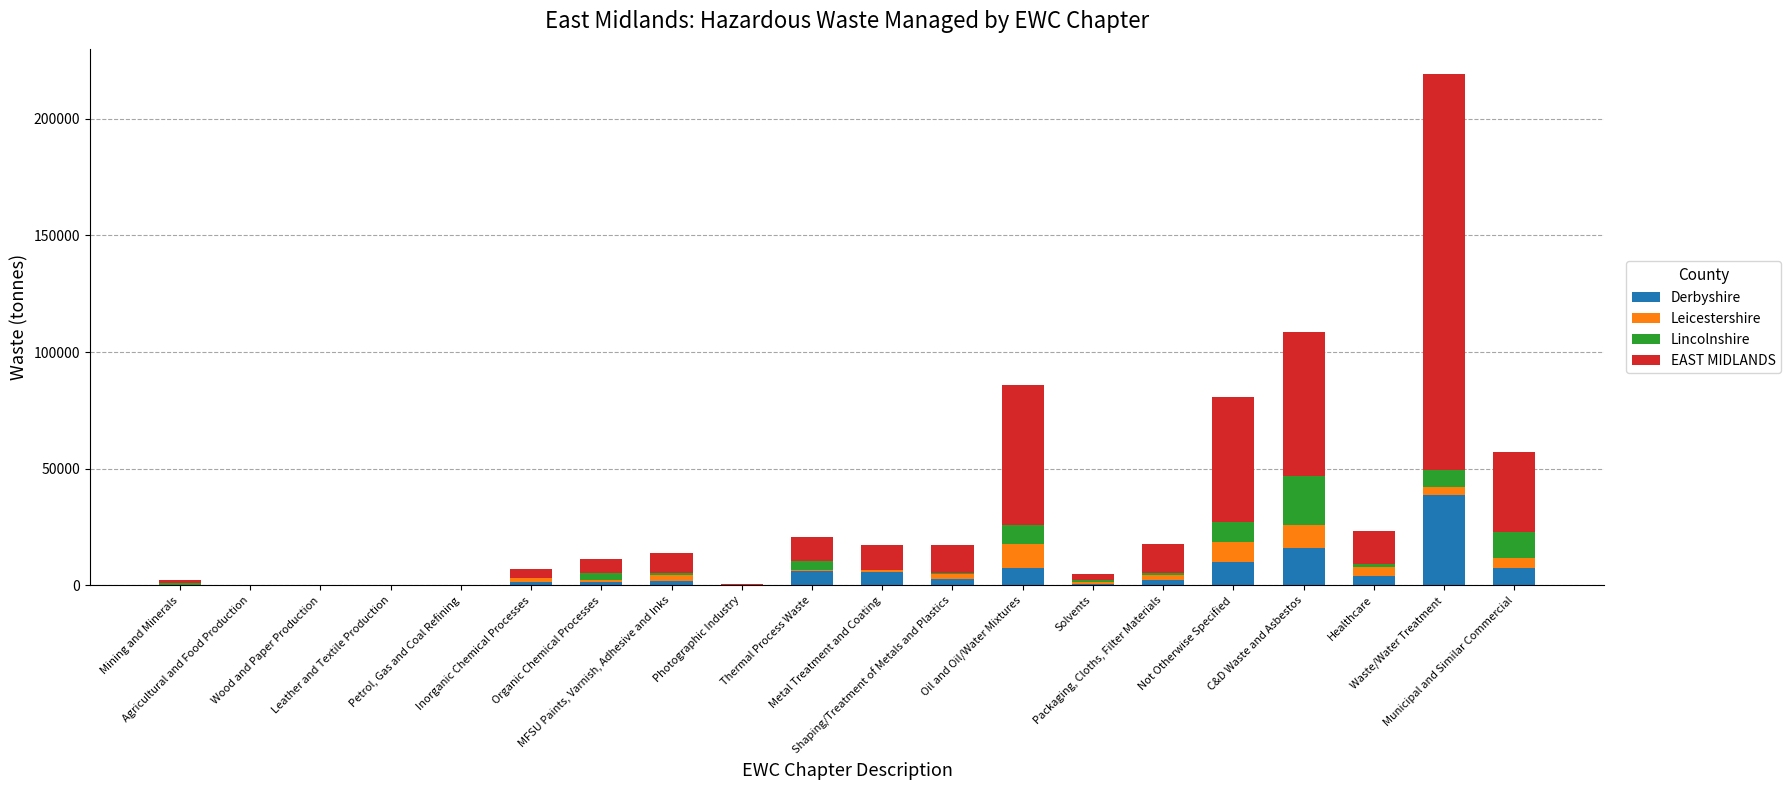

What is the highest value of the Derbyshire series?

38793.9